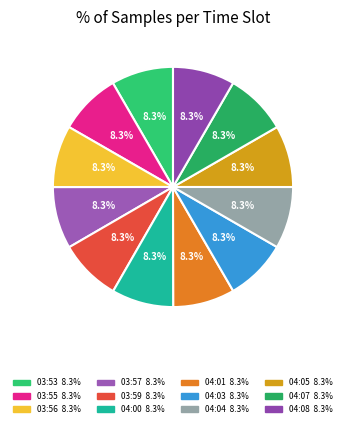

To the nearest percent, what percentage of the pie is 04:00?

8%